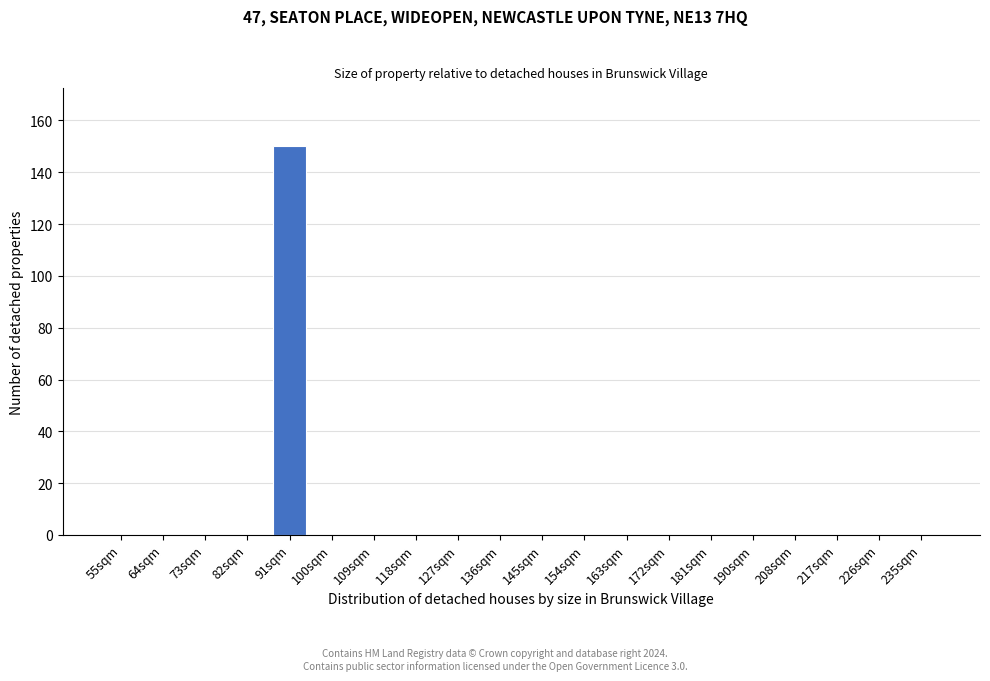

Reading left to right, extract all data points from this chart.

55sqm=0	64sqm=0	73sqm=0	82sqm=0	91sqm=150	100sqm=0	109sqm=0	118sqm=0	127sqm=0	136sqm=0	145sqm=0	154sqm=0	163sqm=0	172sqm=0	181sqm=0	190sqm=0	208sqm=0	217sqm=0	226sqm=0	235sqm=0